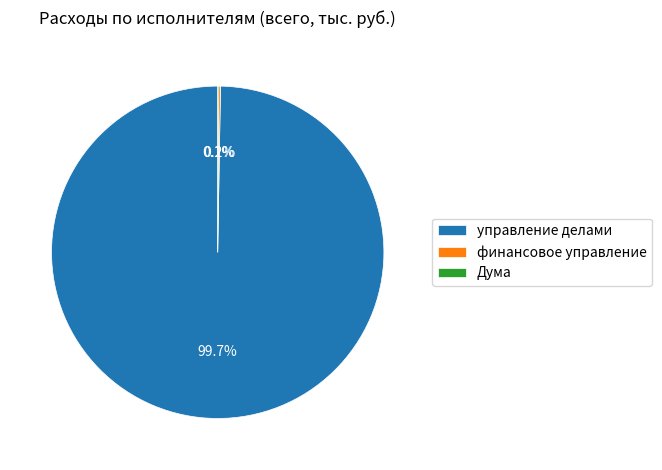

What is the largest slice in the pie chart?

управление делами